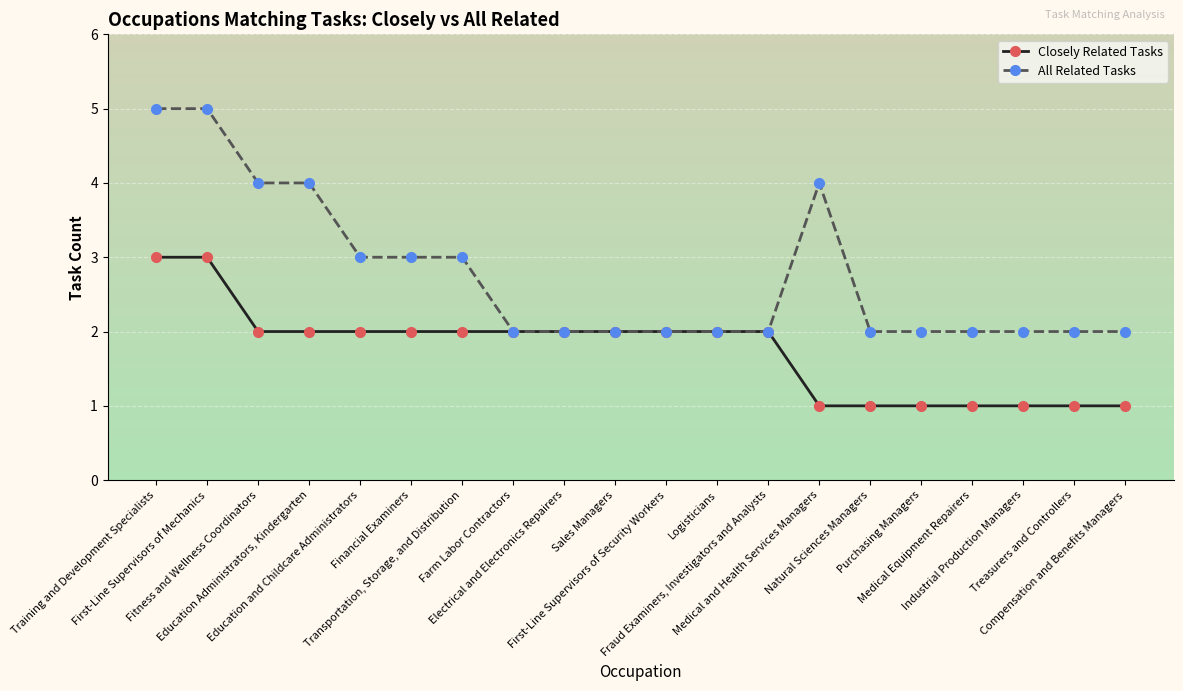

What is the sum of all Closely Related Tasks values?

35